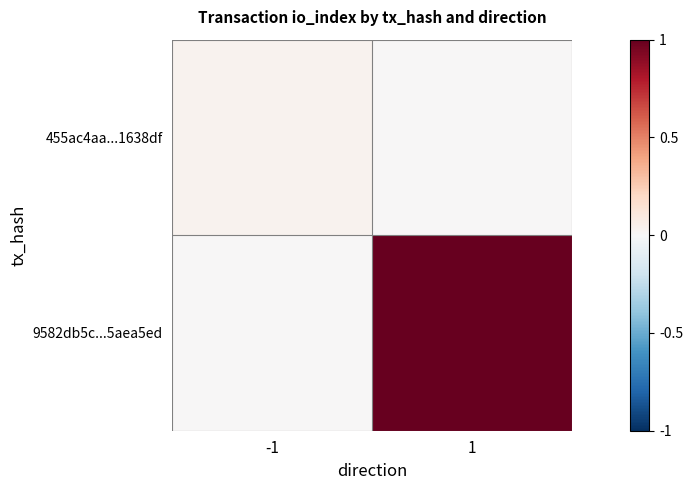

Which series changed the most between -1 and 1?

9582db5c...5aea5ed